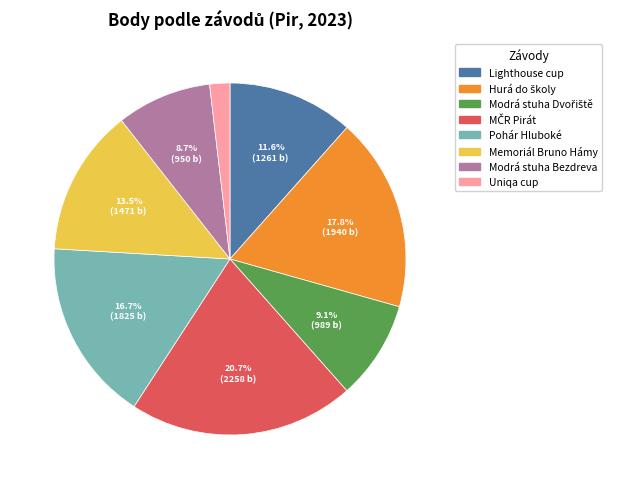

Between Memoriál Bruno Hámy and Modrá stuha Bezdreva, which is larger?

Memoriál Bruno Hámy